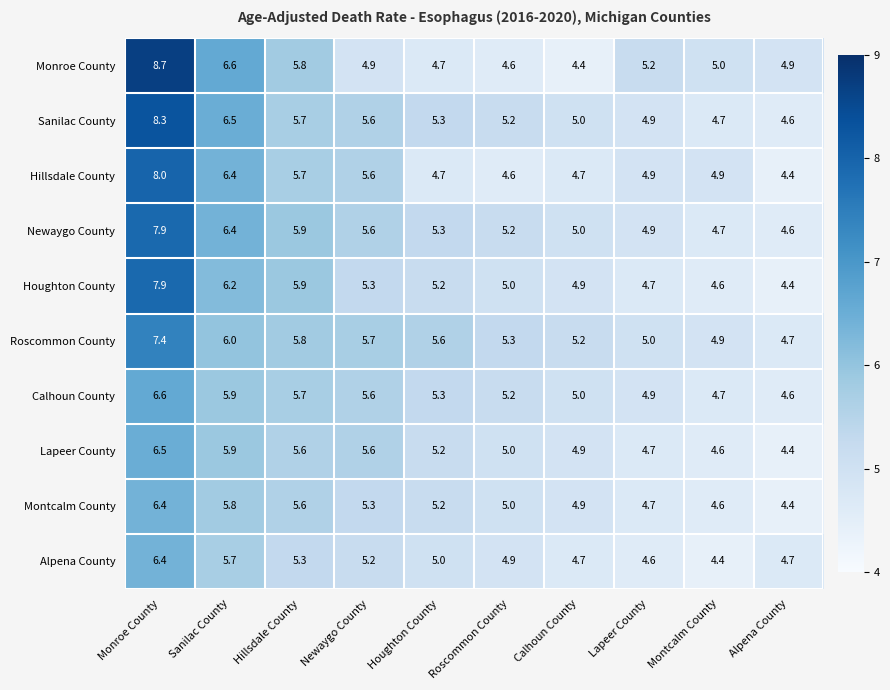

Which category has the highest value in the Sanilac County series?

Monroe County